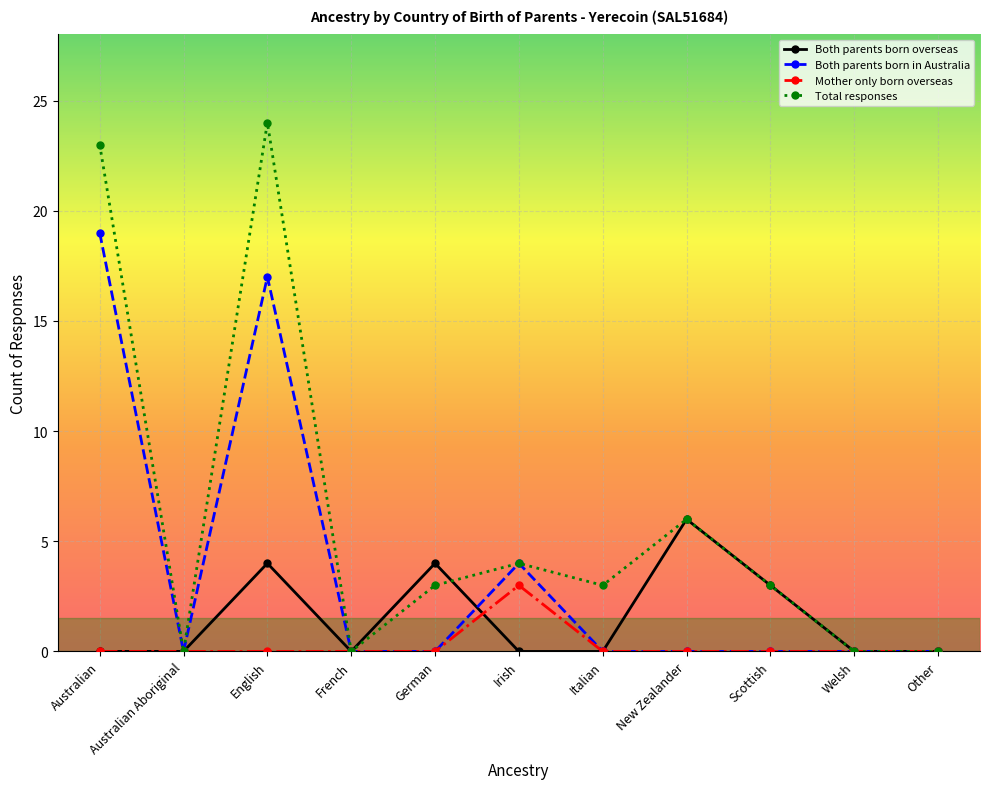

What is the spread (max minus min) of values at Australian?

23